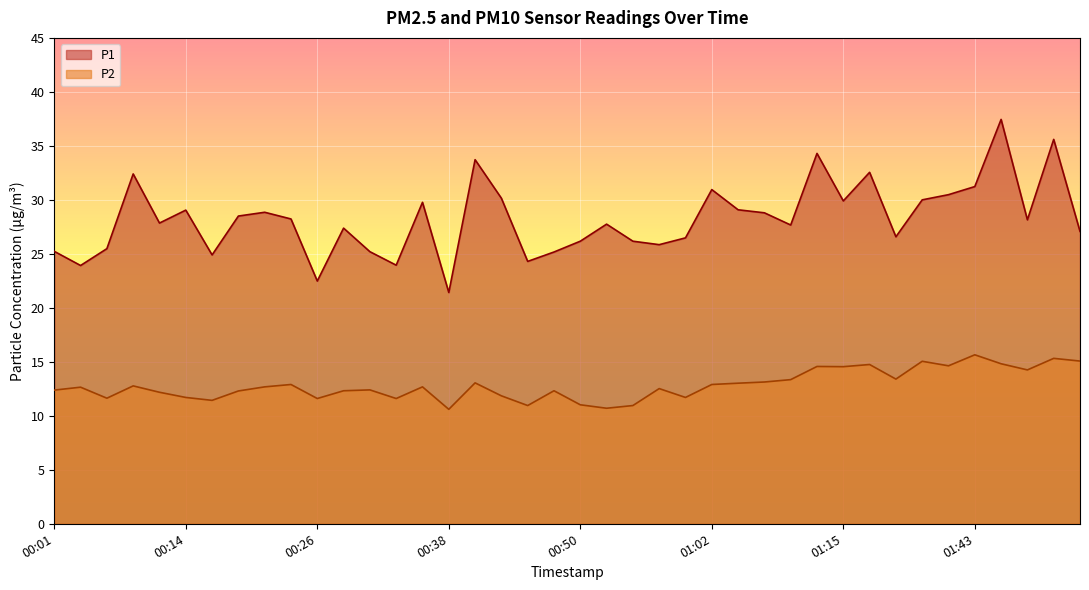

What is the difference between the P2 values at 00:21 and 01:43?

3.0